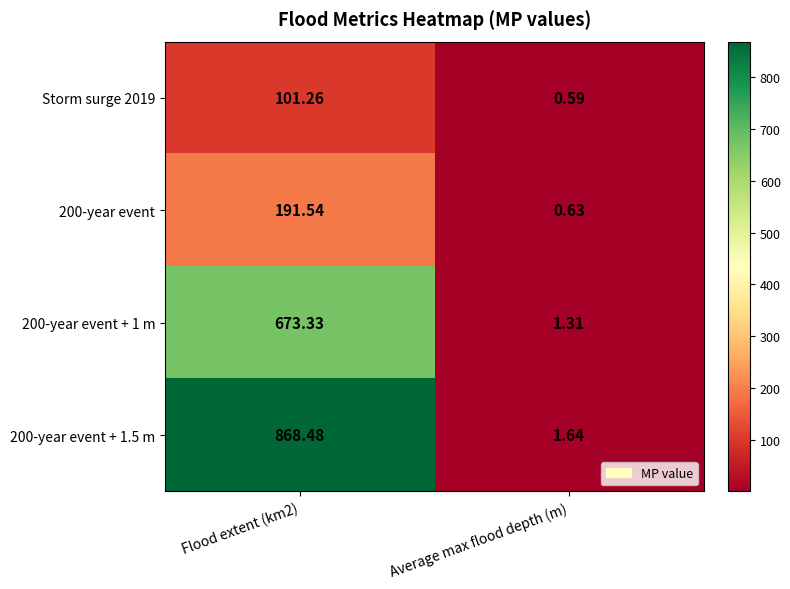

Rank the series at Flood extent (km2) from lowest to highest value.

Storm surge 2019, 200-year event, 200-year event + 1 m, 200-year event + 1.5 m